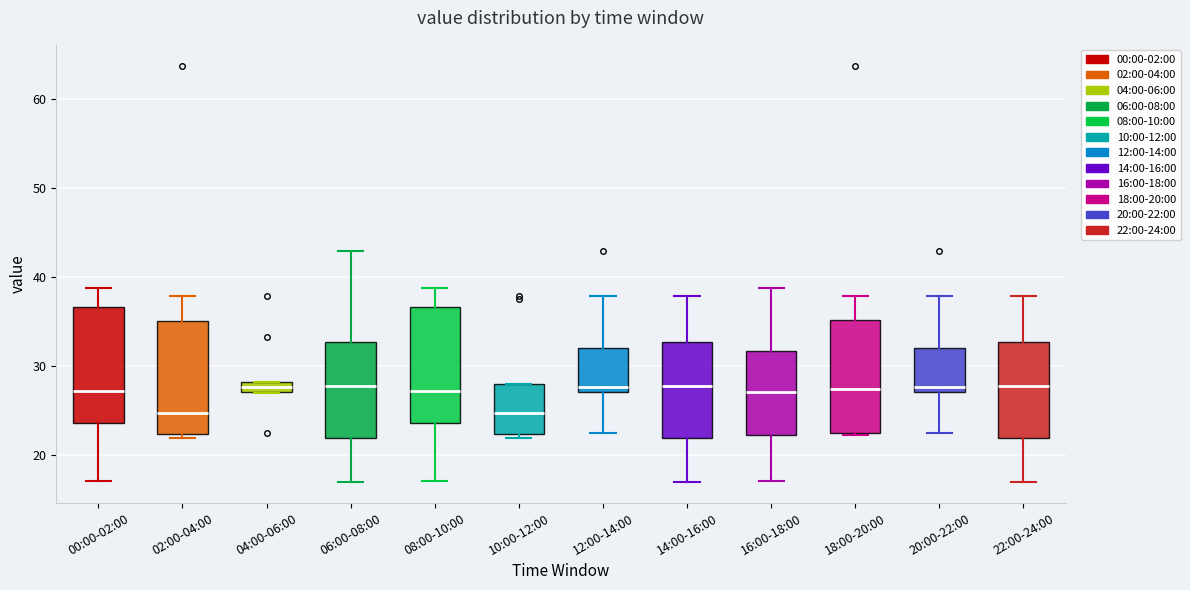

Where is the lower edge of the box for 20:00-22:00 on the y-axis? The values are not printed on the chart, so give them approximately, as read against the axis.

27